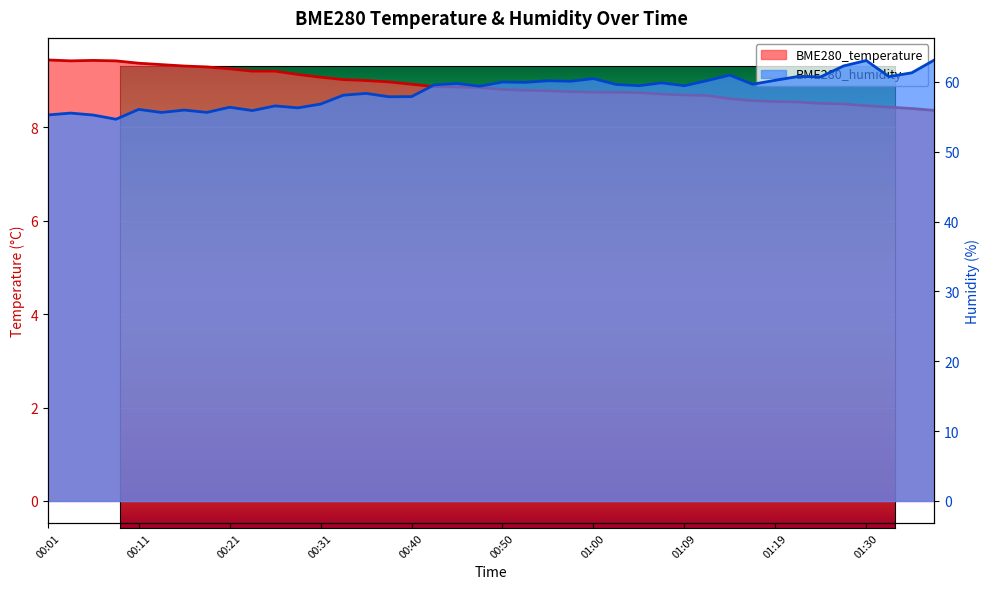

How many interior local valleys does the BME280_humidity series have?

14